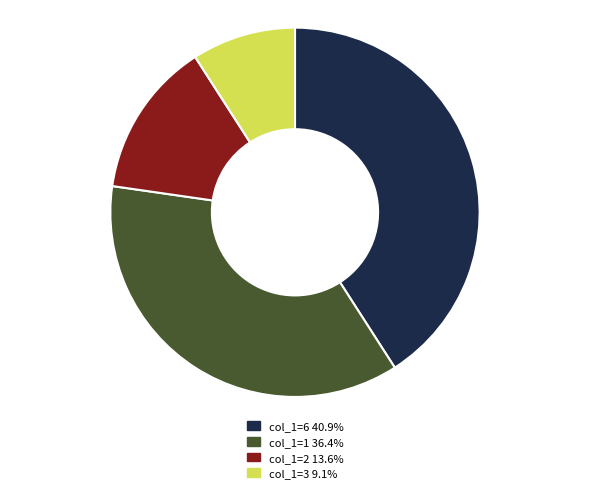

How many slices are in this pie chart?

4